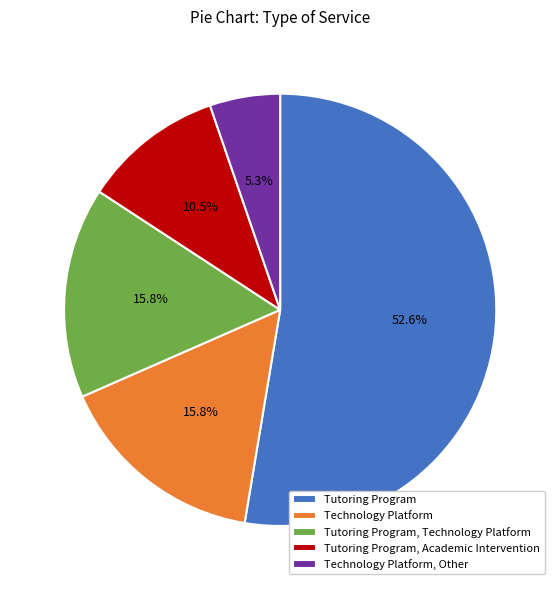

Which slice is the largest?

Tutoring Program